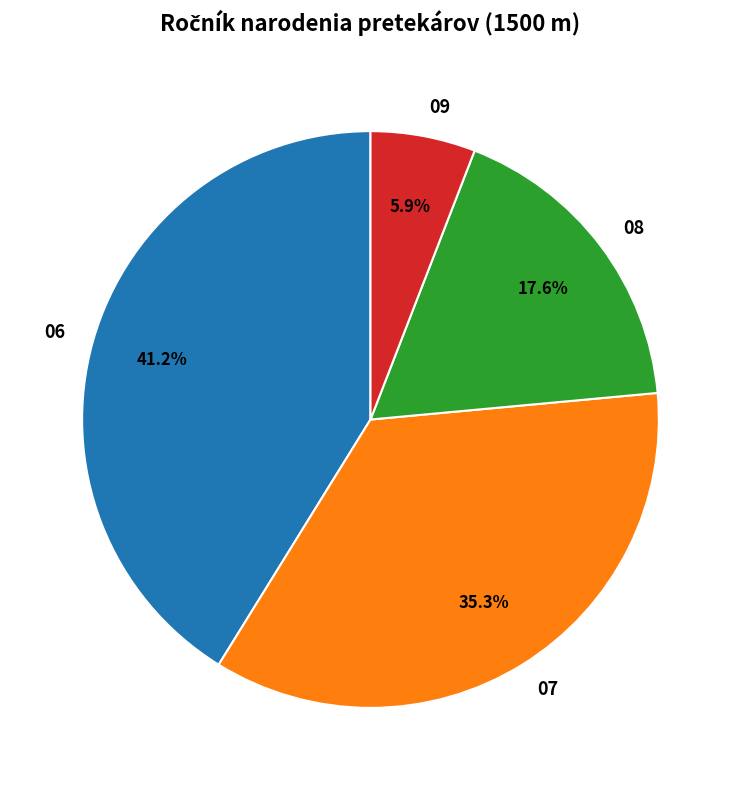

Which has a higher value, 08 or 09?

08